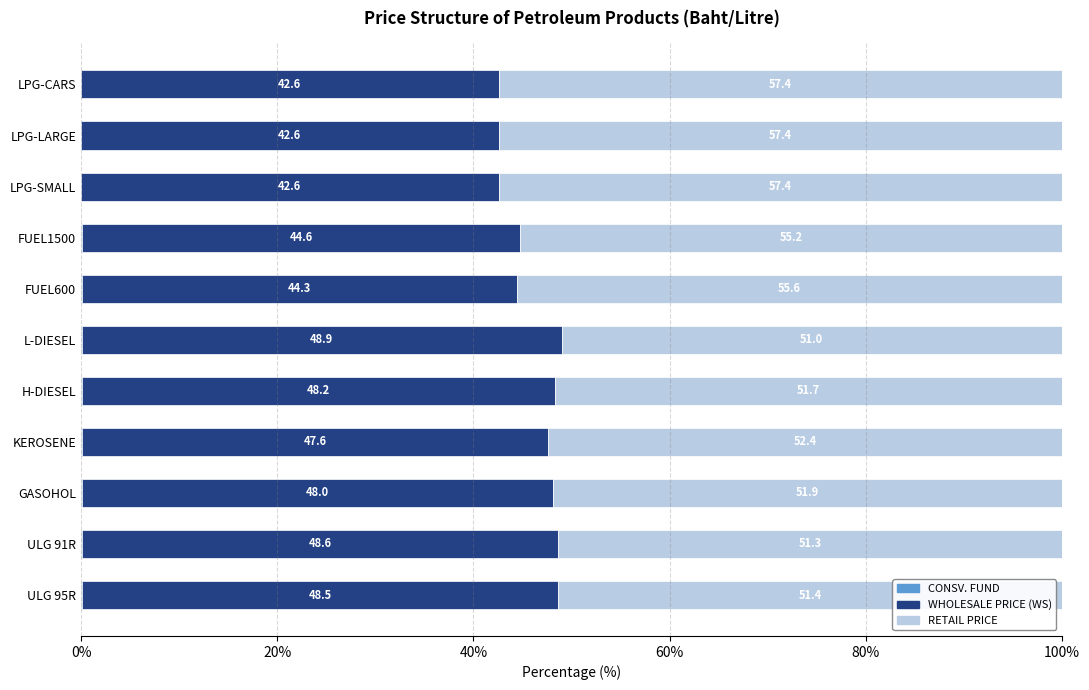

How many data points does each series have?

11